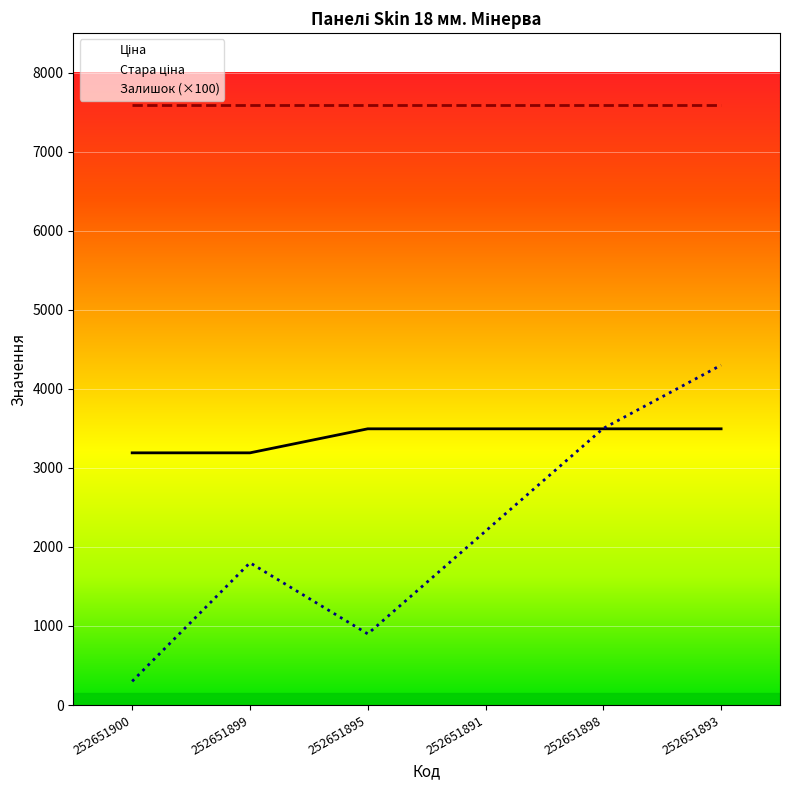

How many values in the Ціна series are below 3494?

2